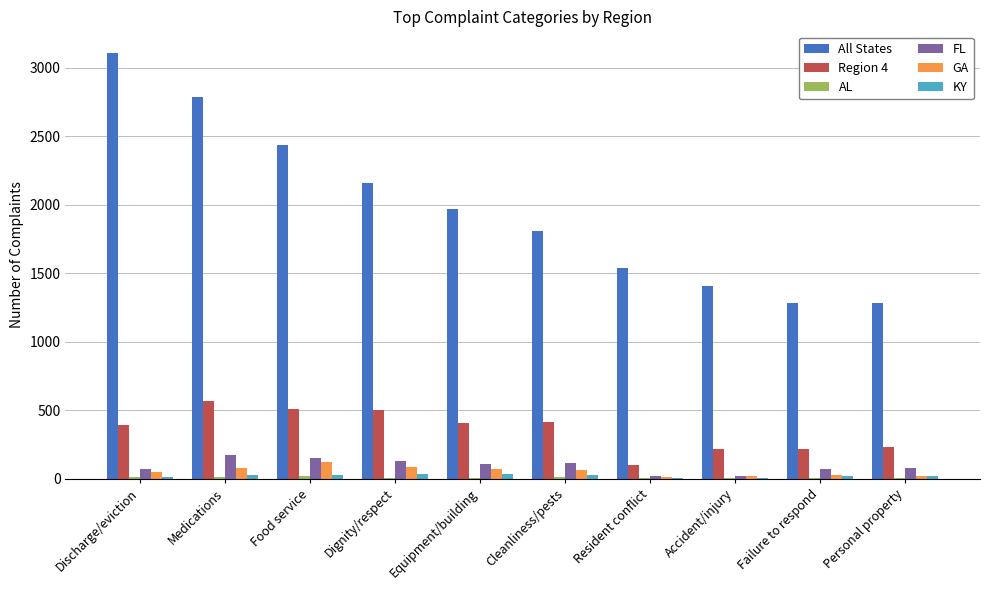

Which series has the largest total across all categories?

All States